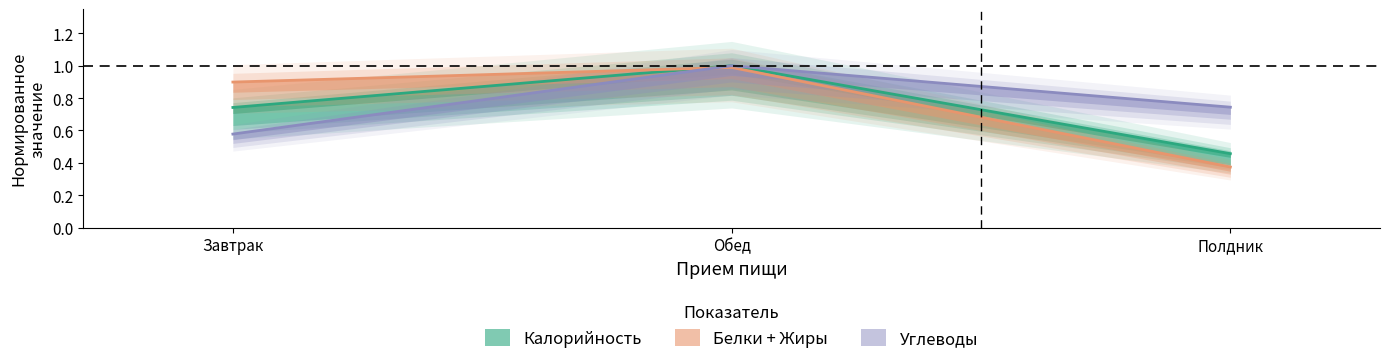

How many lines are shown in the chart?

3